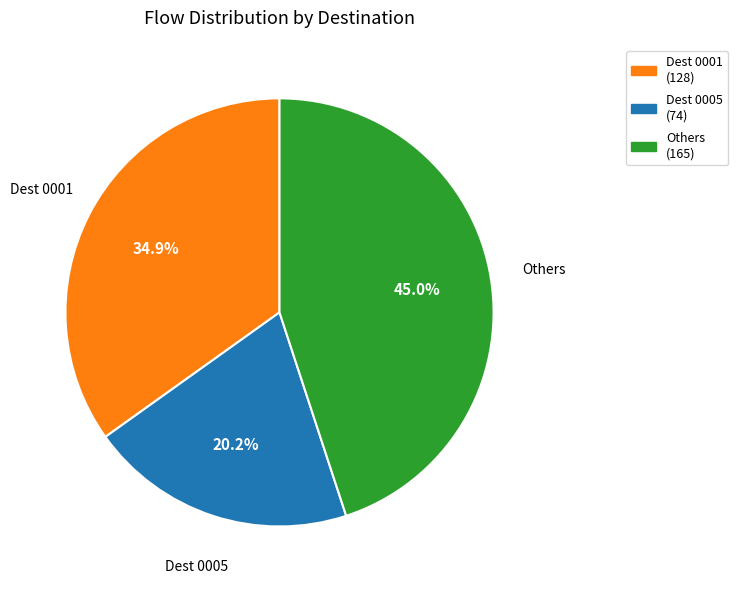

Is there any slice that represents more than half of the pie?

No